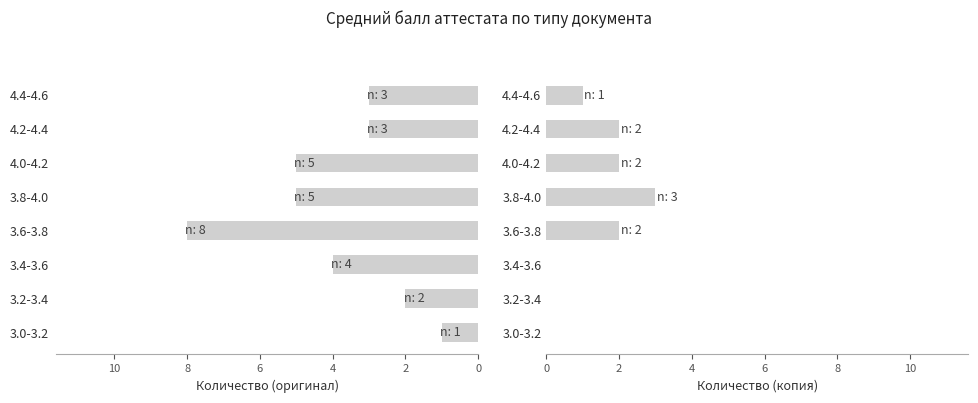

Rank the series at 3.0-3.2 from highest to lowest value.

оригинал, копия